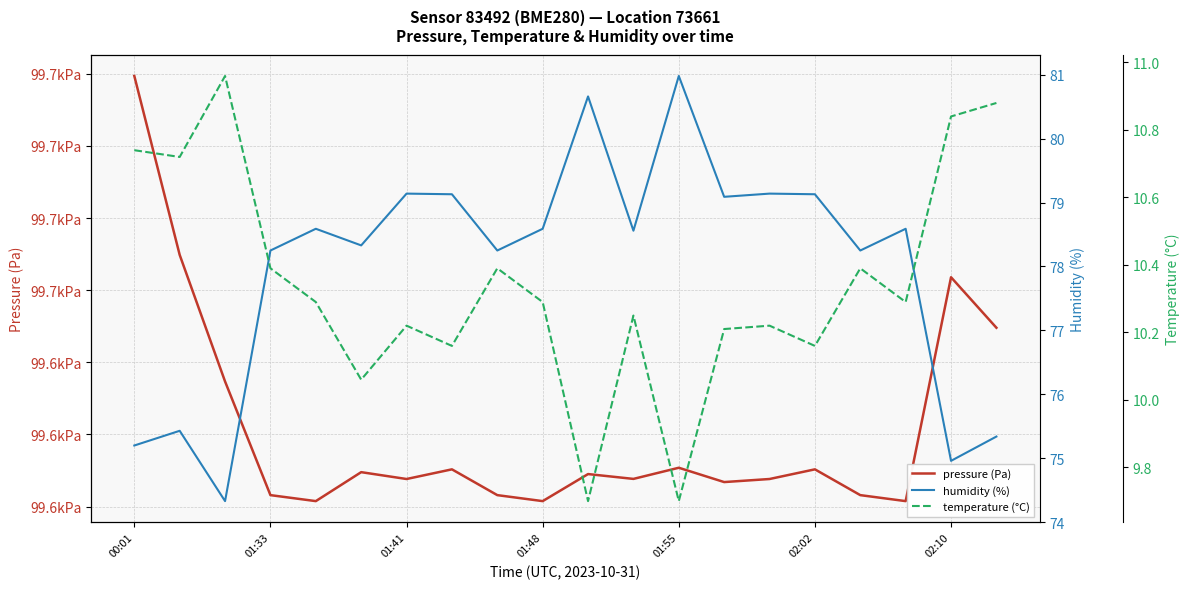

Is this an area chart (filled region under the line)?

No